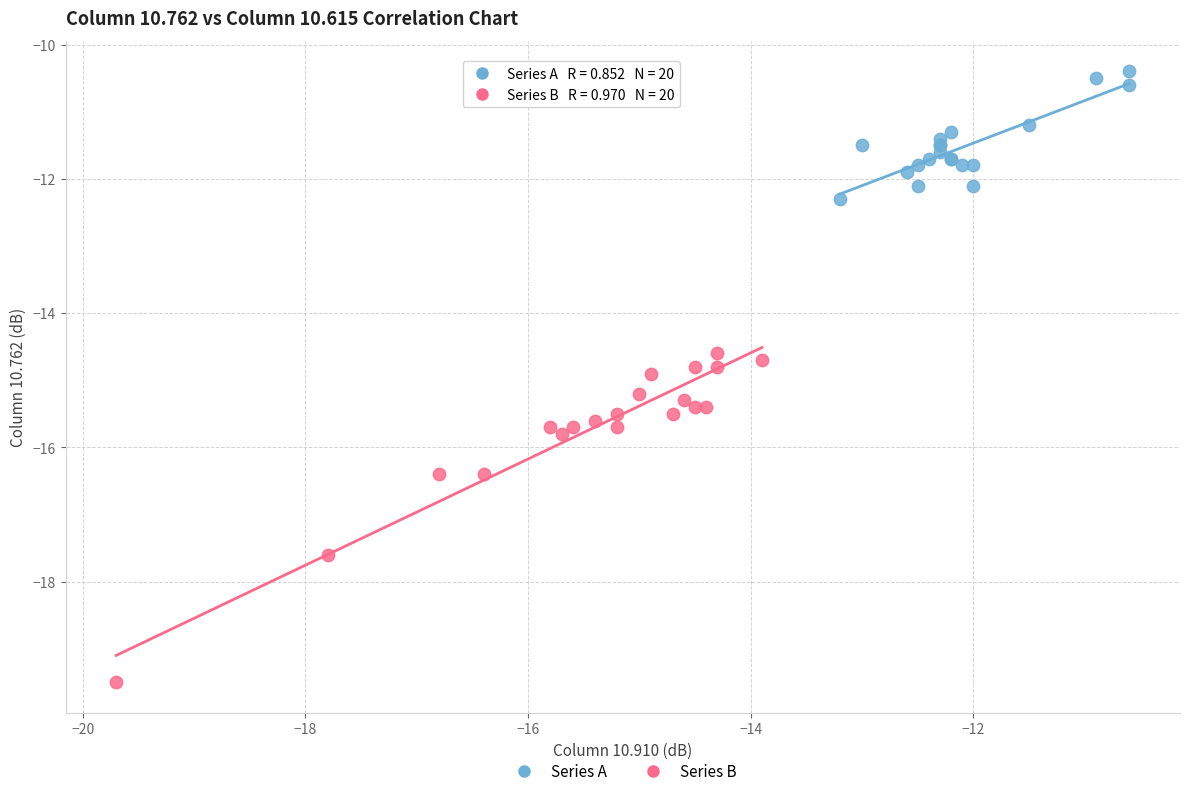

Which series reaches the maximum Y coordinate?

Series A